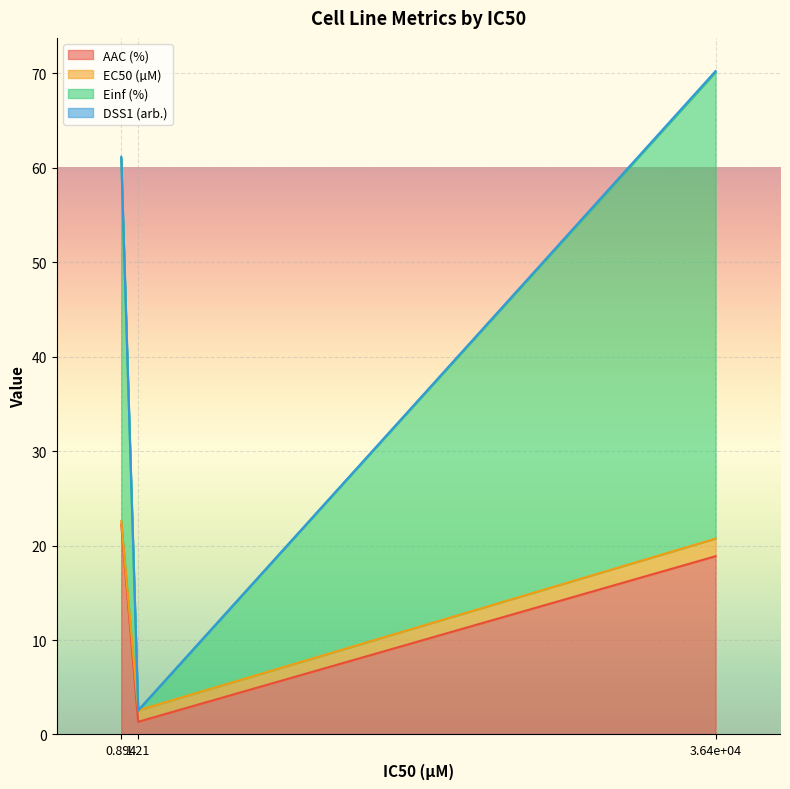

What is the average value of the Einf (%) series?

44.6